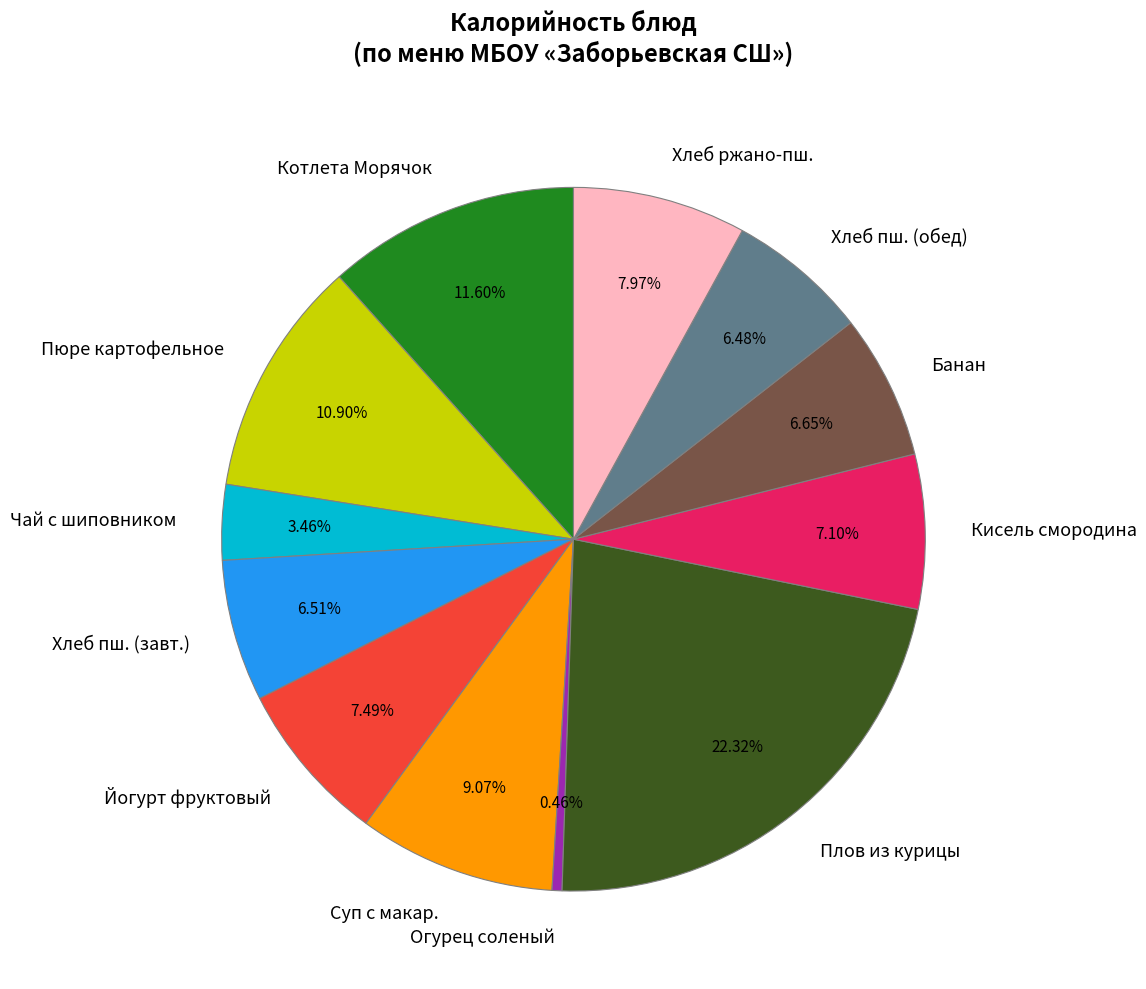

How many slices are in this pie chart?

12